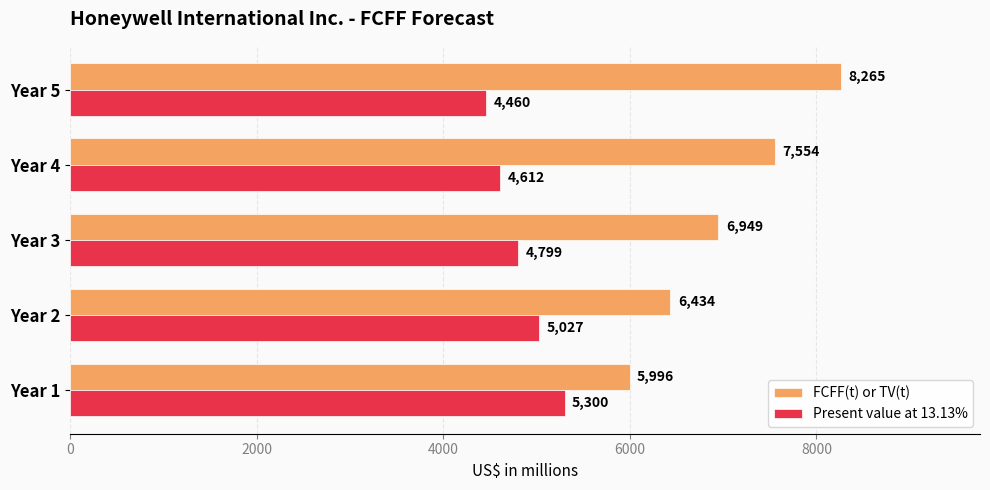

Where is Present value at 13.13% nearest to the value 4880?

Year 3